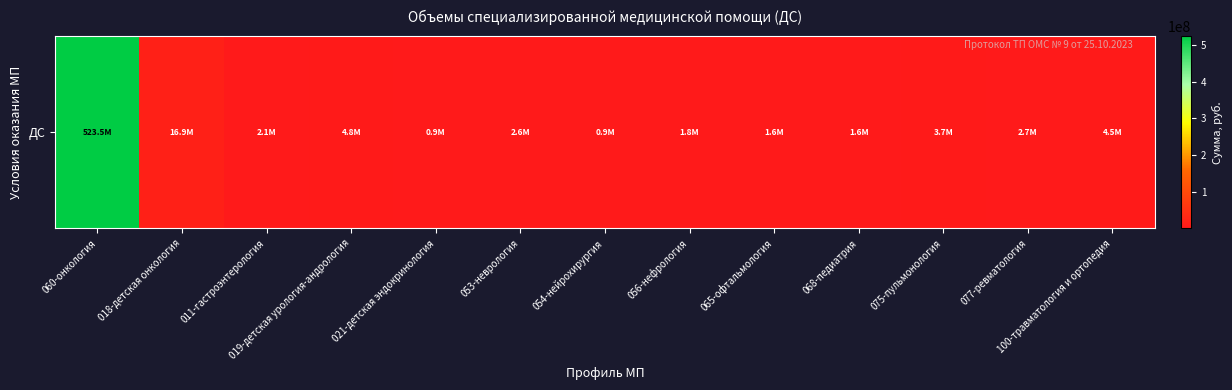

What is the change in value from 075-пульмонология to 077-ревматология?

-1059521.6